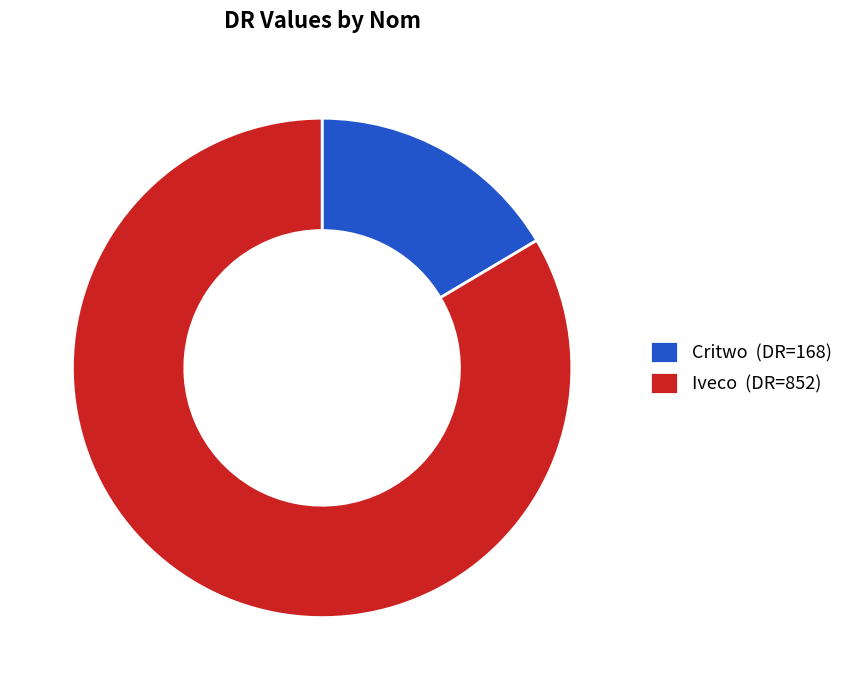

Is the sum of Critwo (DR=168) and Iveco (DR=852) greater than half?

Yes